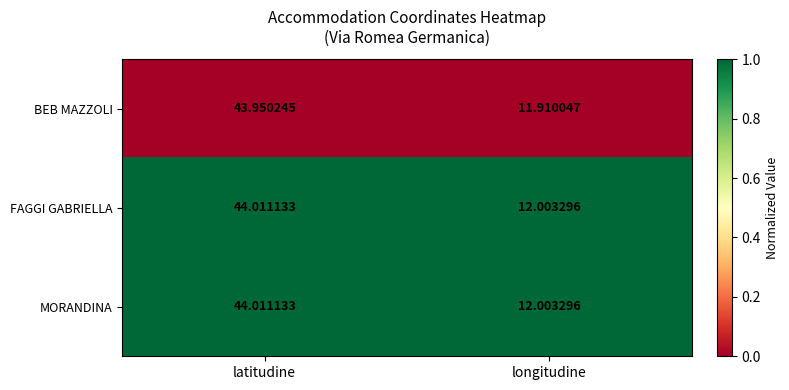

Rank the categories by BEB MAZZOLI value from lowest to highest.

longitudine, latitudine